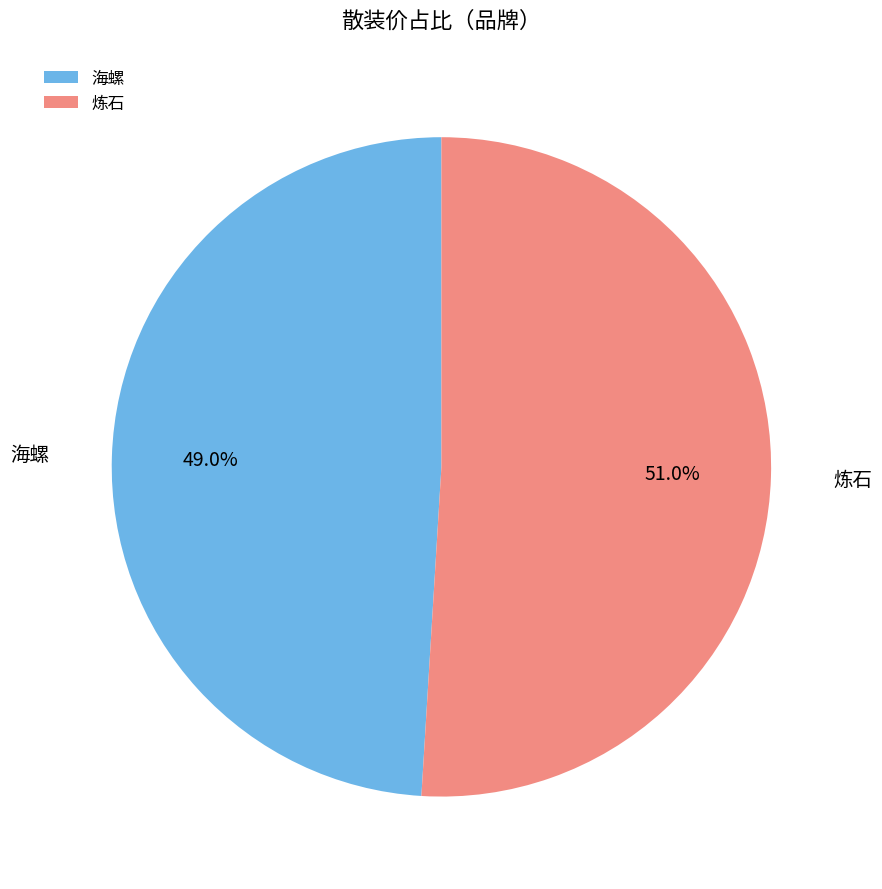

Is it true that 海螺 is 58% of the pie?

False